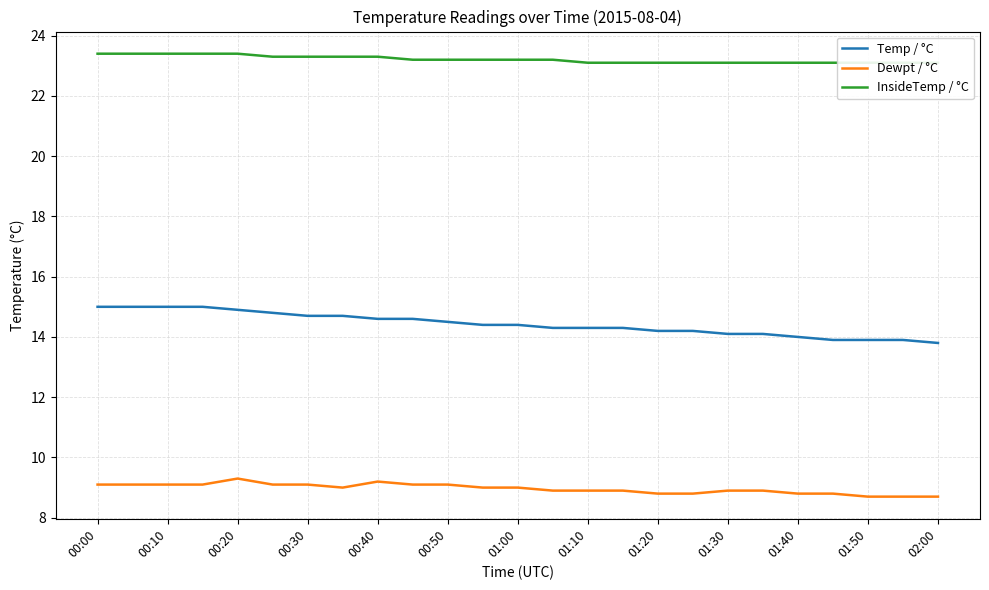

Which series has the largest total across all categories?

InsideTemp / °C